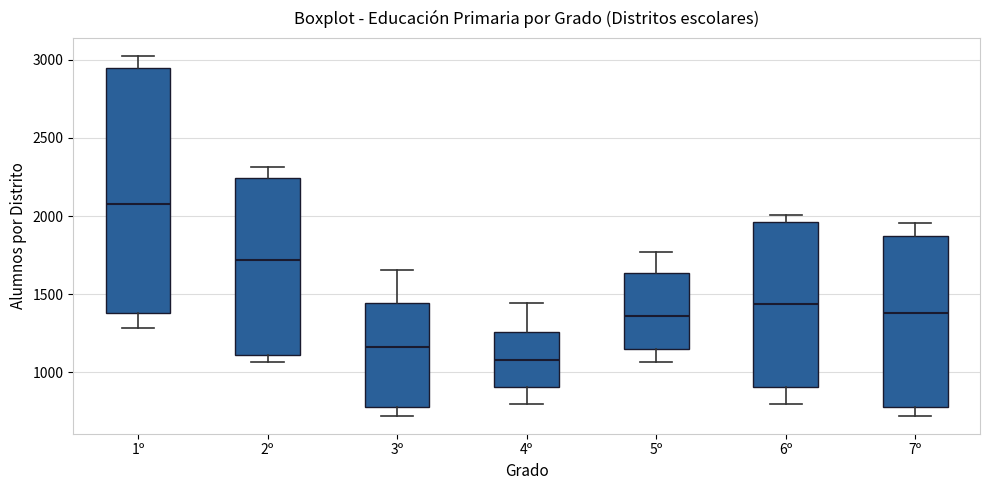

Reading left to right, read every box against the y-axis: the position of its median line, the range the box covers, and the ends of its whiskers. The values are not printed on the chart, so give them approximately, as read against the axis.

1º: median 2100, box 1400 to 2950, whiskers 1300 to 3050
2º: median 1700, box 1100 to 2250, whiskers 1050 to 2300
3º: median 1150, box 800 to 1450, whiskers 700 to 1650
4º: median 1100, box 900 to 1250, whiskers 800 to 1450
5º: median 1350, box 1150 to 1650, whiskers 1050 to 1750
6º: median 1450, box 900 to 1950, whiskers 800 to 2000
7º: median 1400, box 800 to 1900, whiskers 700 to 1950